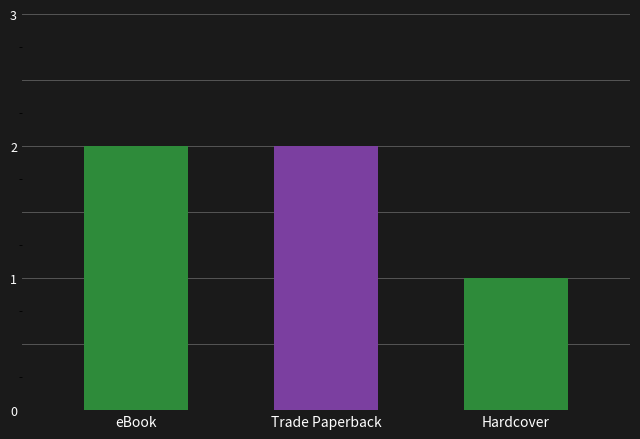

What is the maximum value shown in the chart?

2